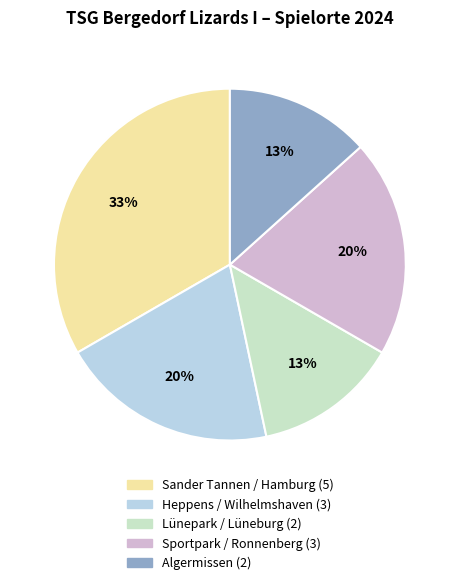

To the nearest percent, what is the difference between the largest and smallest slice percentages?

20%